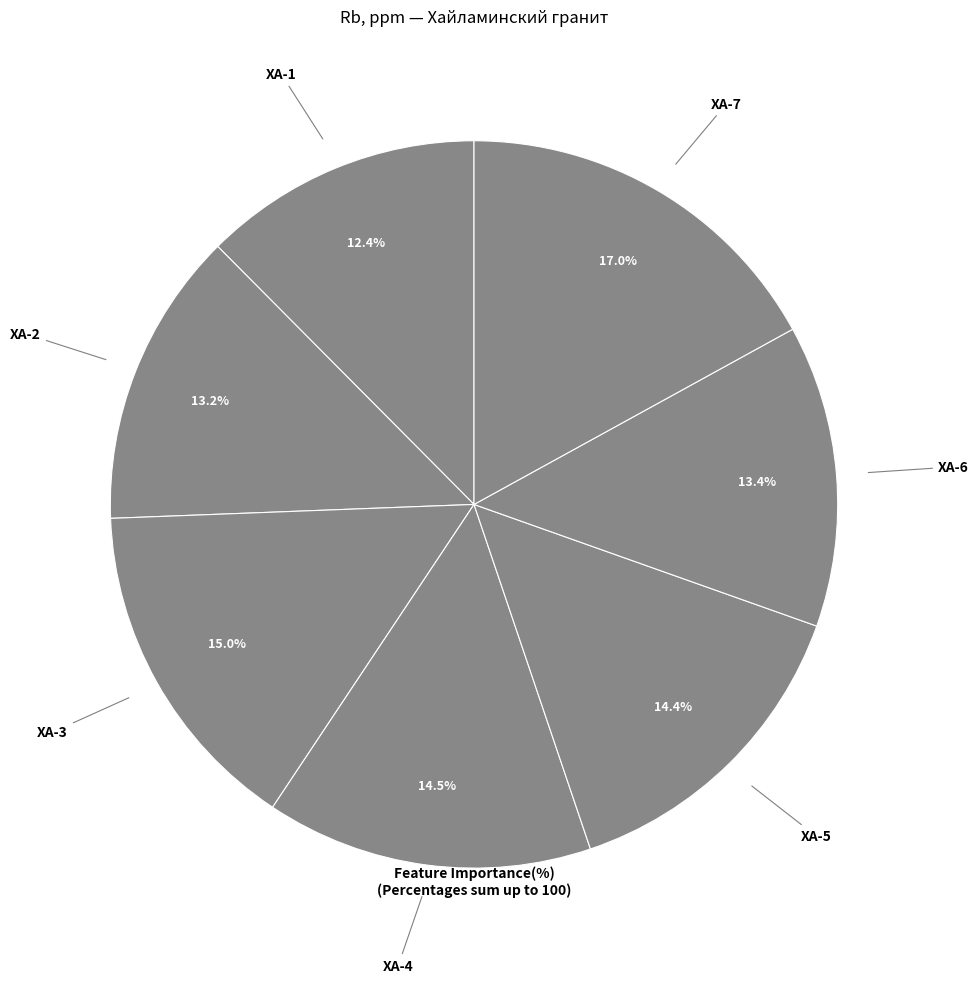

Which slice is the largest?

ХА-7